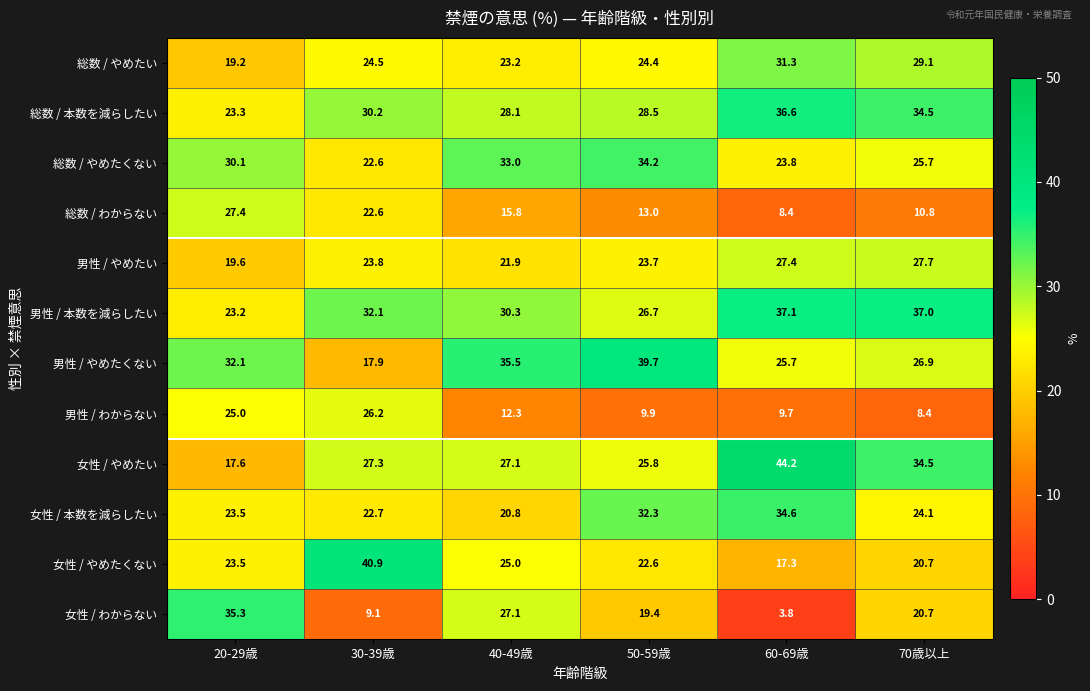

What is the greatest value displayed?

44.2